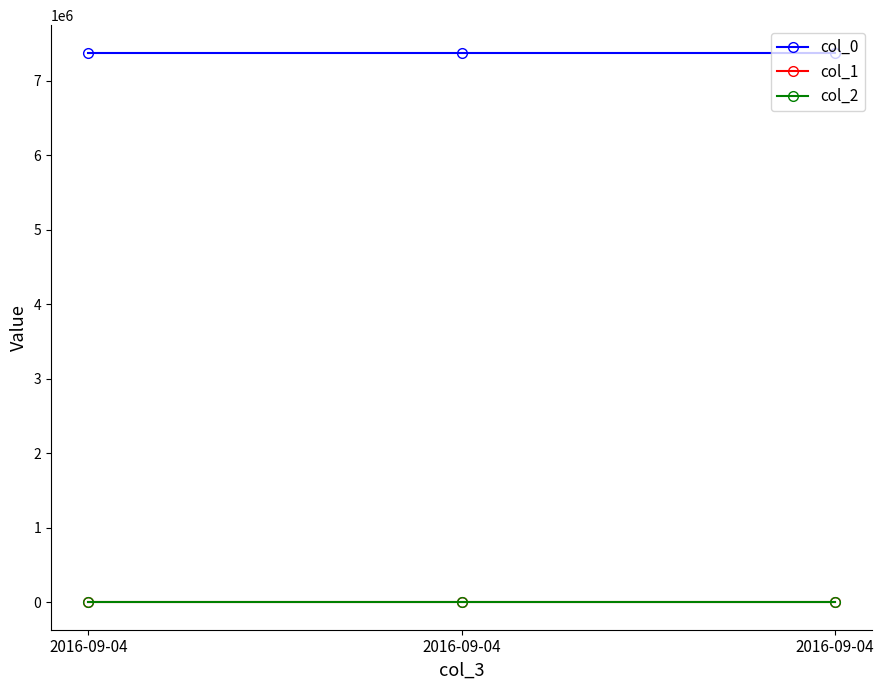

Rank the categories by col_0 value from highest to lowest.

2016-09-04, 2016-09-04, 2016-09-04